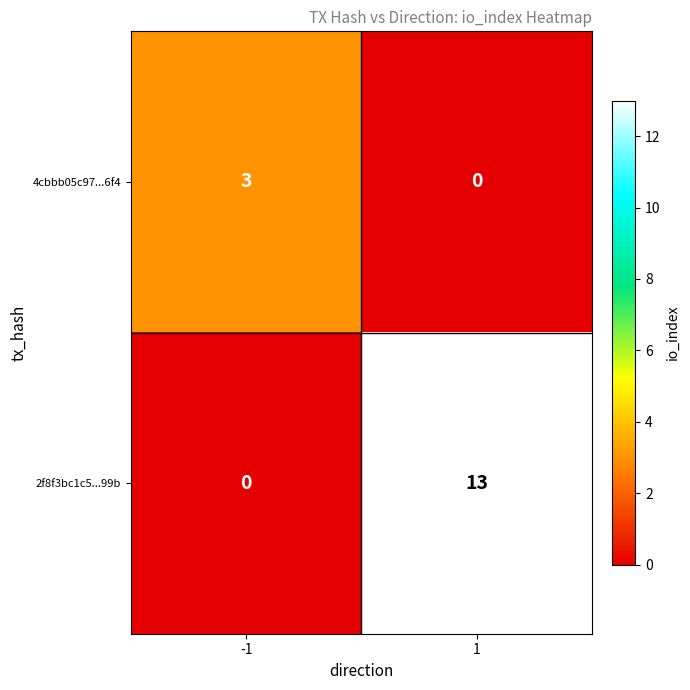

What is the maximum value for 2f8f3bc1c5...99b?

13